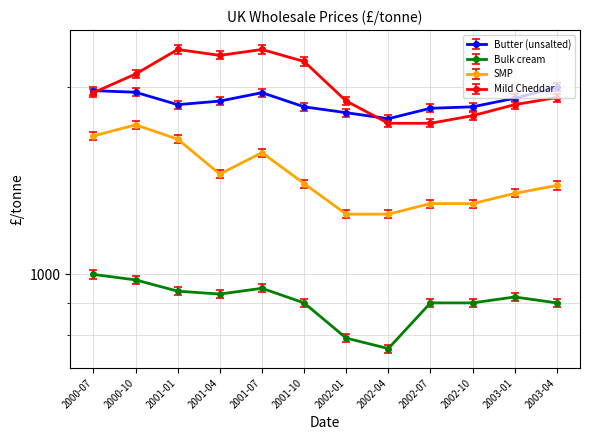

What is the difference between the second highest and minimum values in the Bulk cream series?

220.0